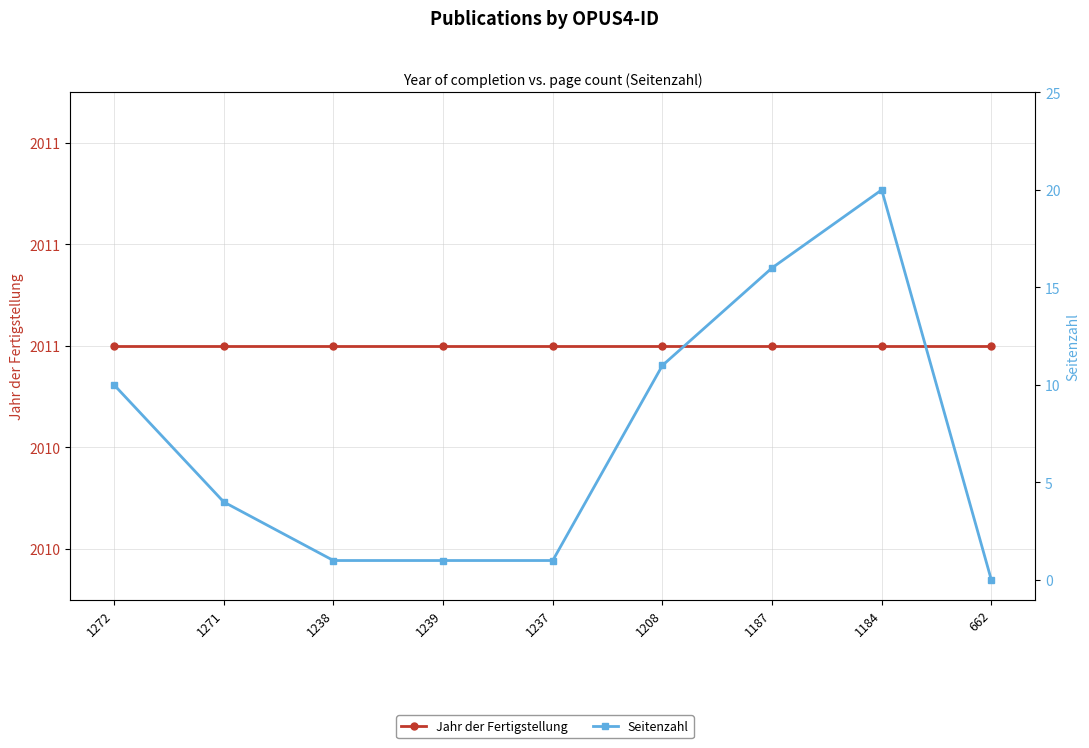

How many data points in Seitenzahl are less than 4?

4